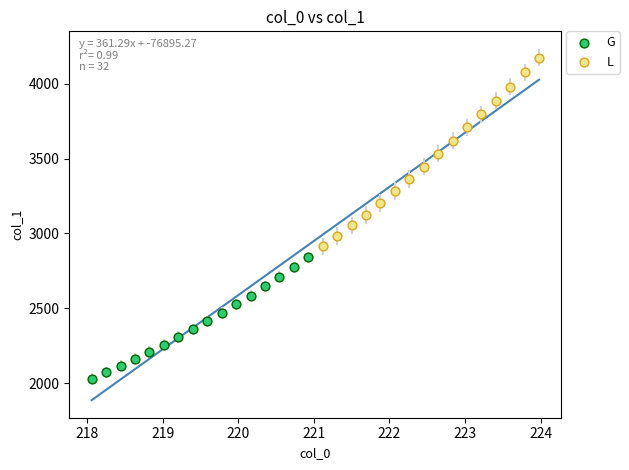

Which series has the largest Y range (max minus min)?

L